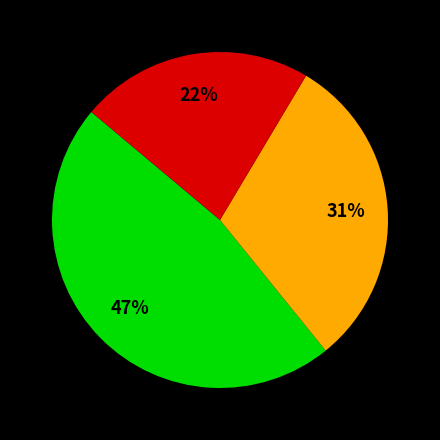

Is there any slice that represents more than half of the pie?

No